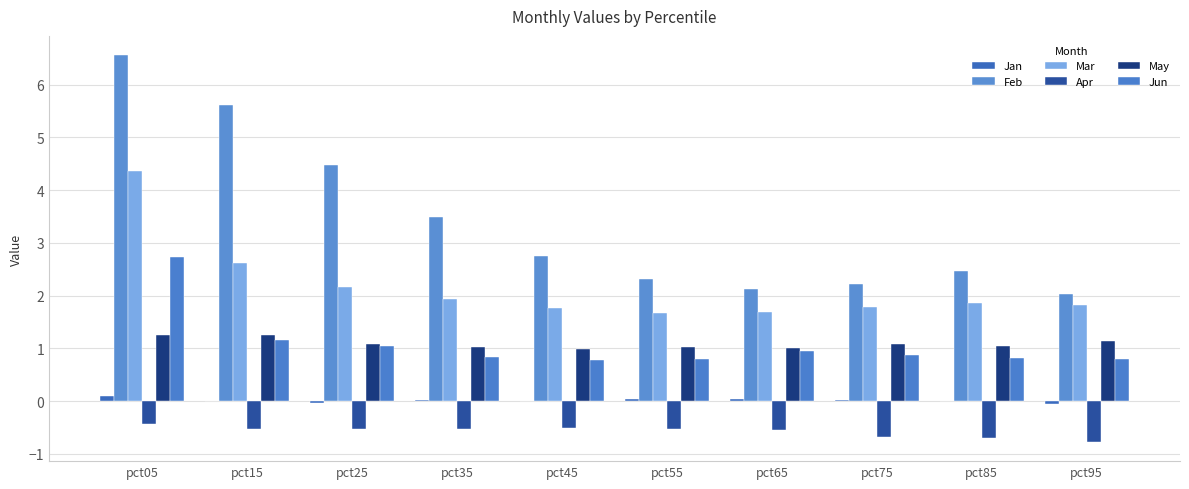

What is the value of the Feb bar at the 4th from the left?

3.5